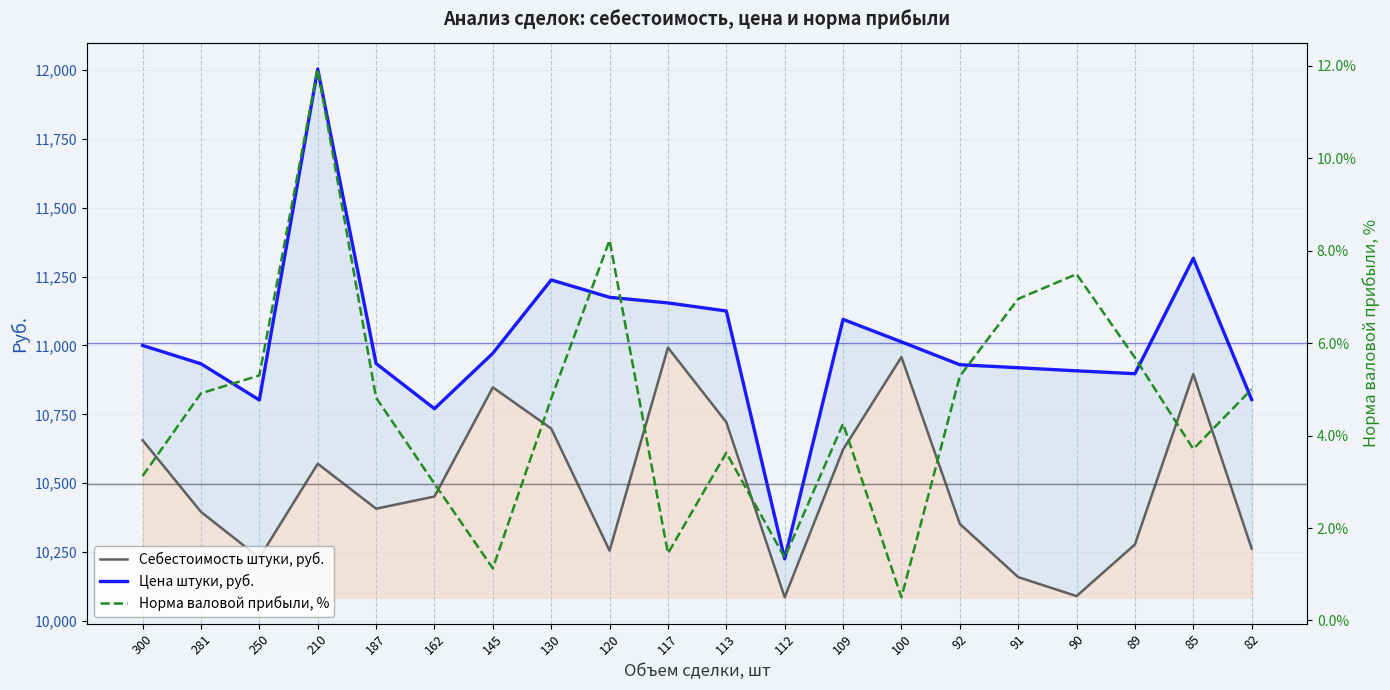

What is the sum of all Норма валовой прибыли, % values?

92.5